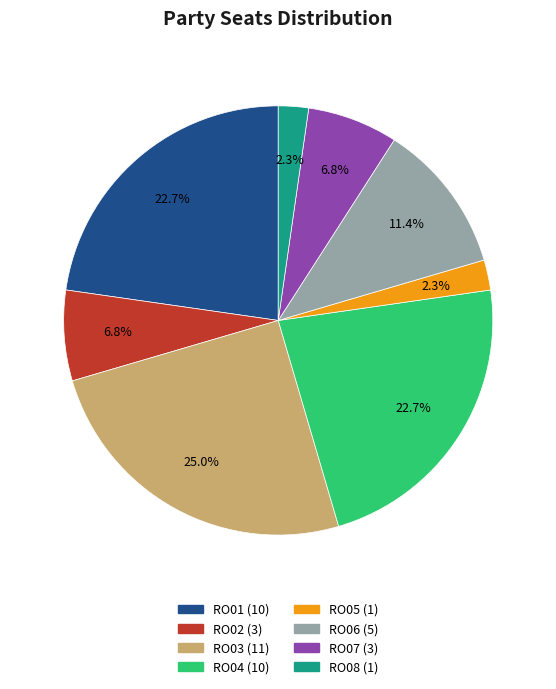

To the nearest percent, what is the difference between the largest and smallest slice percentages?

23%